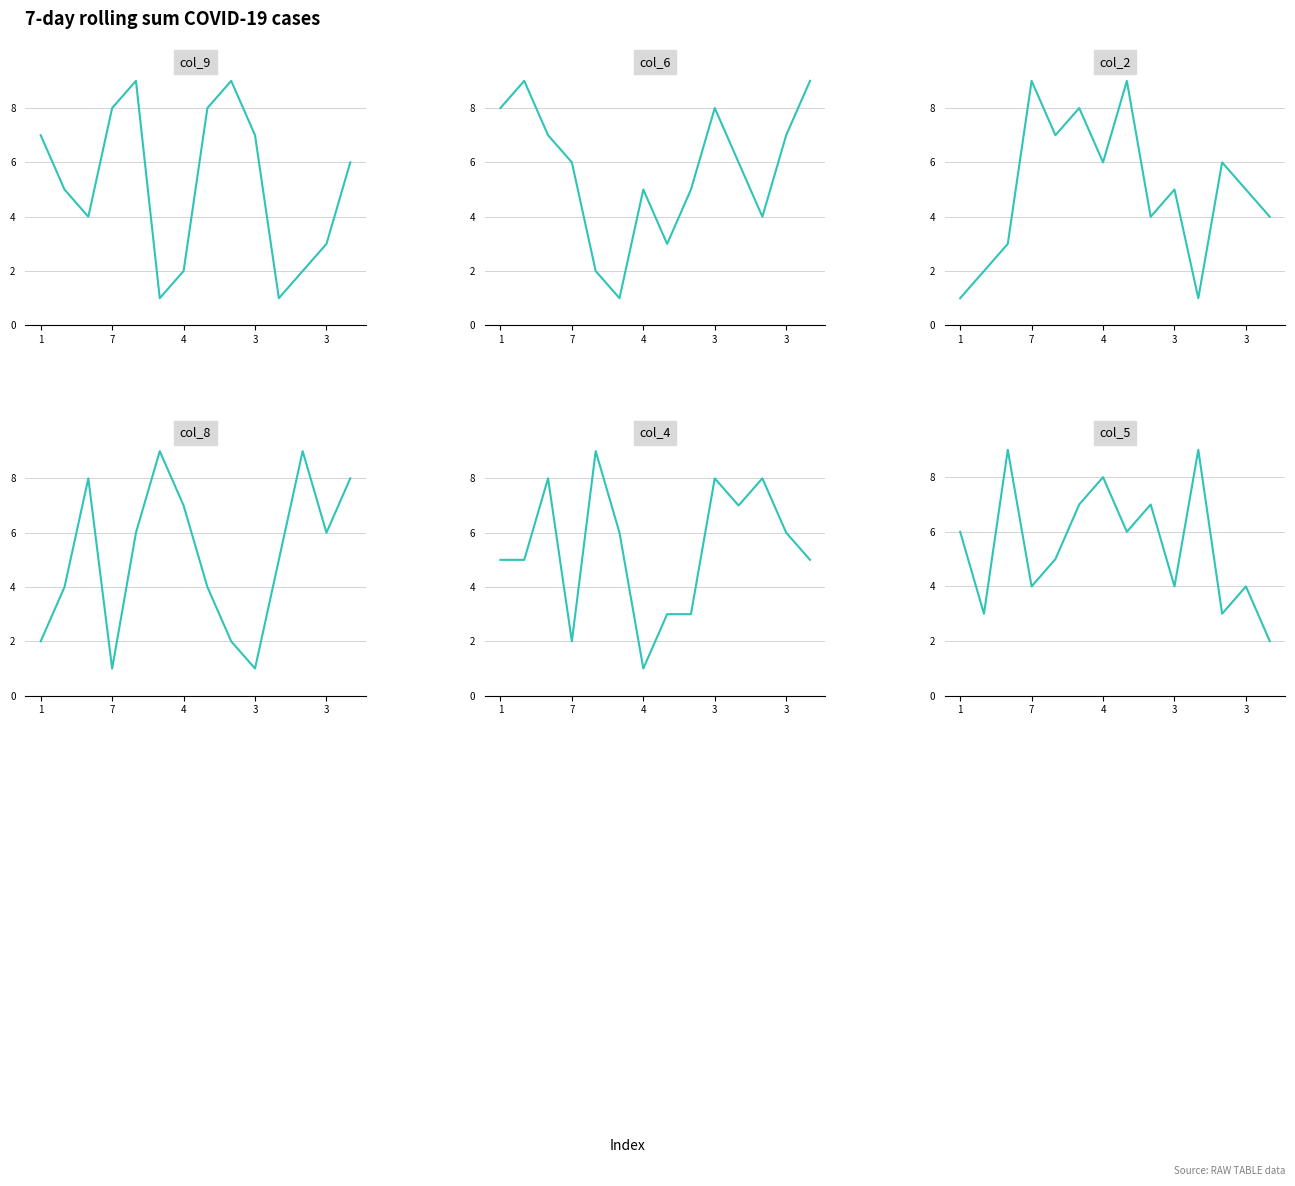

List the series in order of their peak value, highest first.

col_9, col_6, col_2, col_8, col_4, col_5